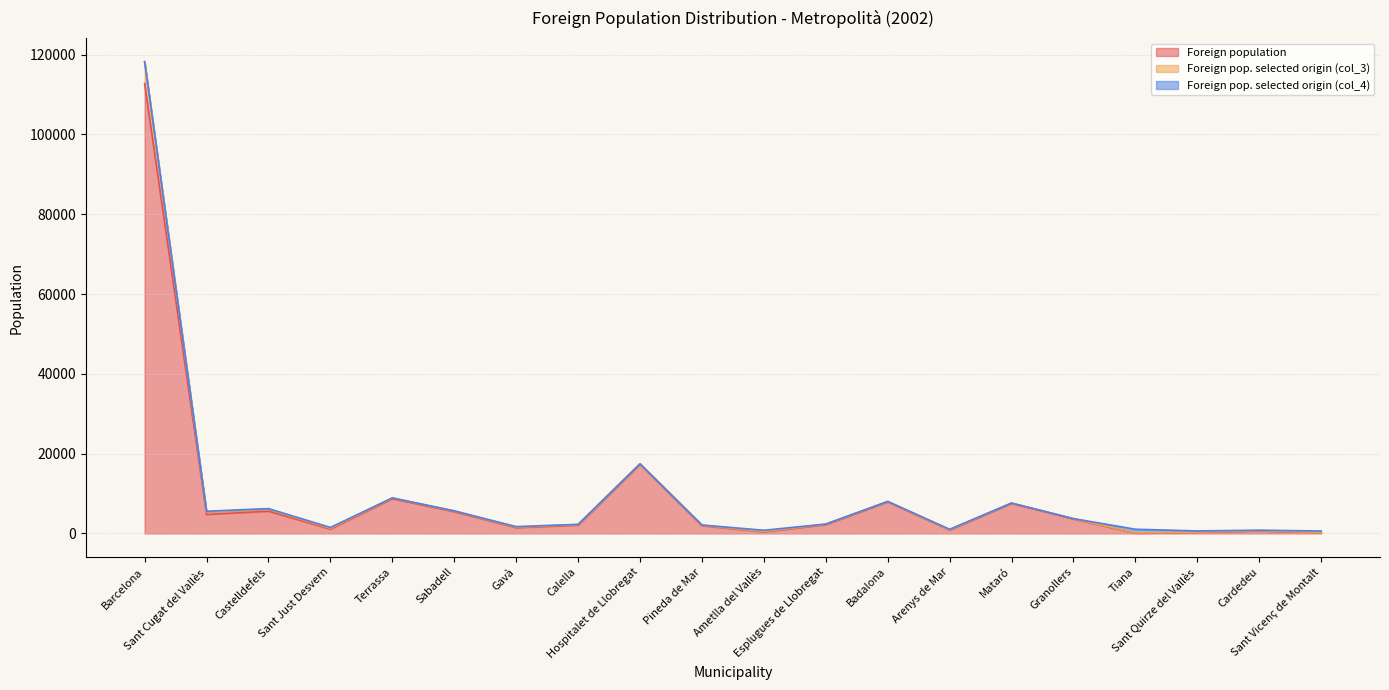

What is the label of the 7th point from the left?

Gavà